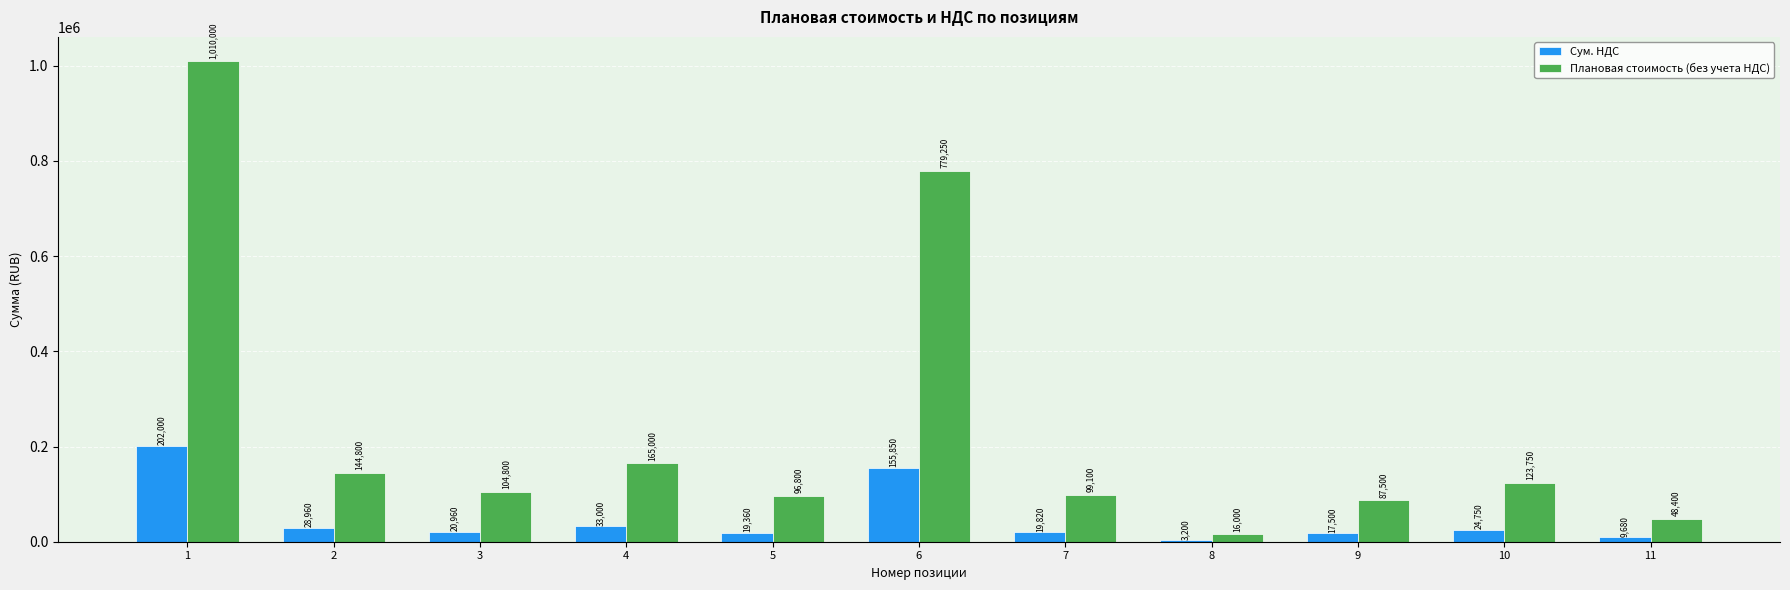

The value of Плановая стоимость (без учета НДС) at 10 is 123750. True or false?

True